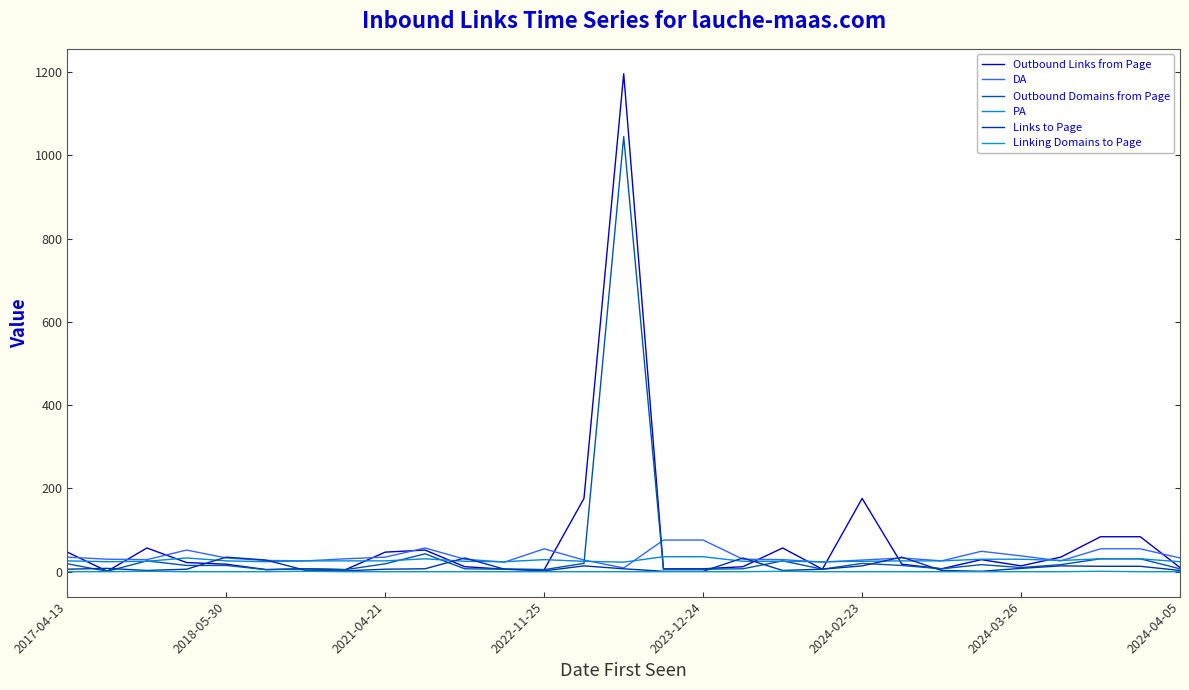

Which category has the highest value across all series?

14